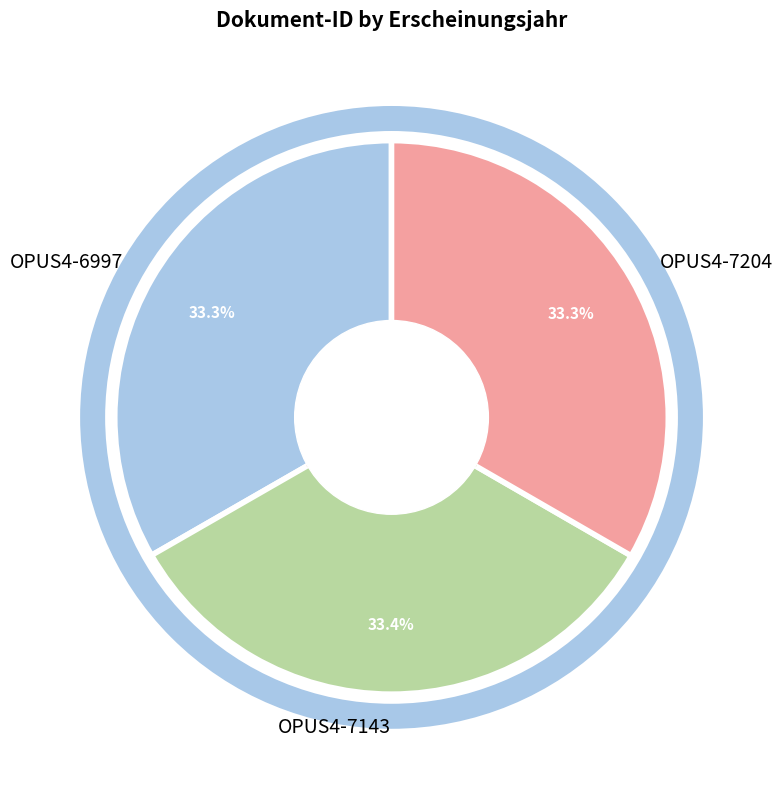

How many slices are in this pie chart?

3